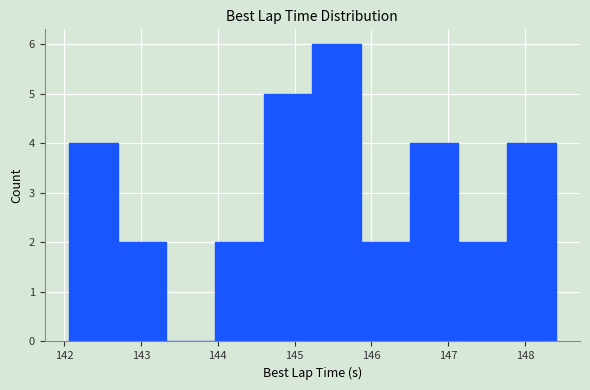

Reading left to right, list every bar in this chart as the range it spans on the x-axis followed by its height. Neither the bar edges nor the heights are printed on the chart, so give them approximately, as read against the axes.

142.1 to 142.7: 4
142.7 to 143.3: 2
143.3 to 144.0: 0
144.0 to 144.6: 2
144.6 to 145.2: 5
145.2 to 145.9: 6
145.9 to 146.5: 2
146.5 to 147.1: 4
147.1 to 147.8: 2
147.8 to 148.4: 4